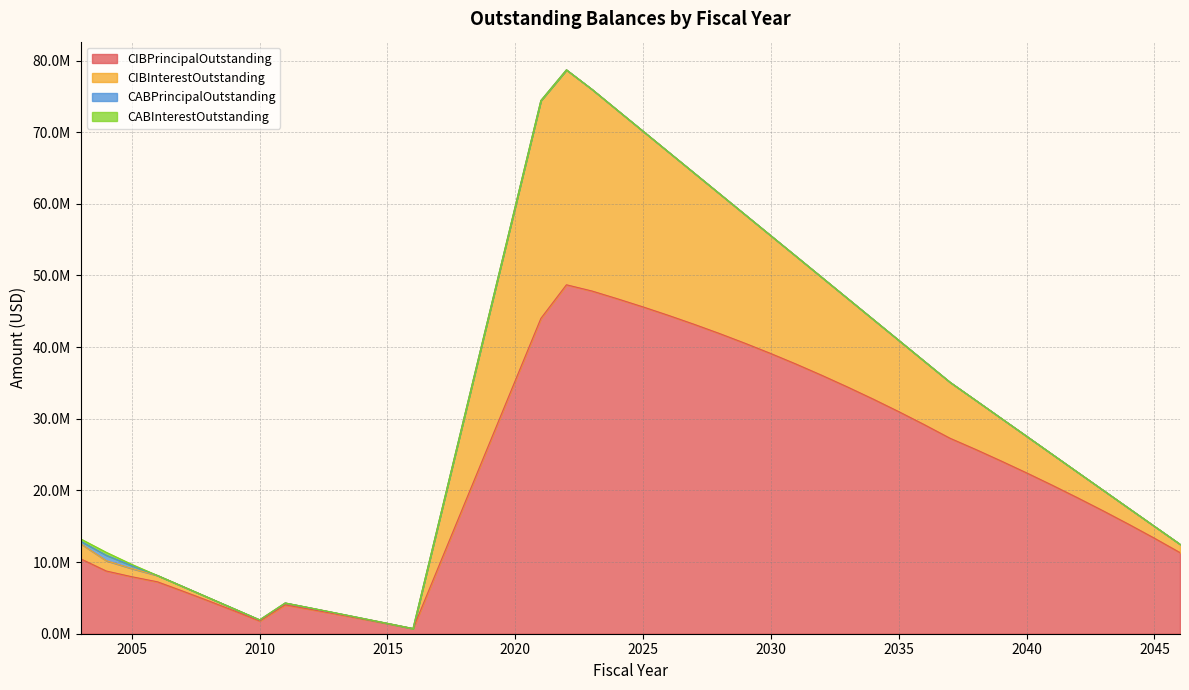

The value of CABInterestOutstanding at 2016 is 185854.2. True or false?

False